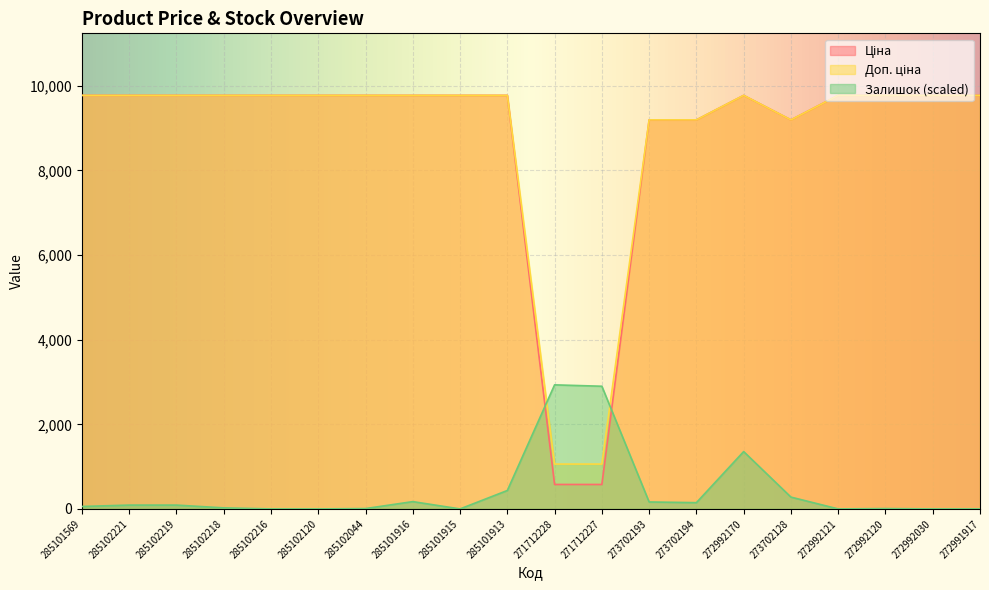

Reading left to right, what are all the values shown in this chart?

Ціна: 9775.5	9775.5	9775.5	9775.5	9775.5	9775.5	9775.5	9775.5	9775.5	9775.5	578.1	578.1	9196.3	9196.3	9775.5	9196.3	9775.5	9775.5	9775.5	9775.5
Доп. ціна: 9775.5	9775.5	9775.5	9775.5	9775.5	9775.5	9775.5	9775.5	9775.5	9775.5	1060.0	1060.0	9196.3	9196.3	9775.5	9196.3	9775.5	9775.5	9775.5	9775.5
Залишок: 57.5	90.4	90.4	24.6	0.0	0.0	8.2	172.5	0.0	435.4	2932.6	2899.8	164.3	147.9	1355.4	279.3	0.0	8.2	0.0	0.0